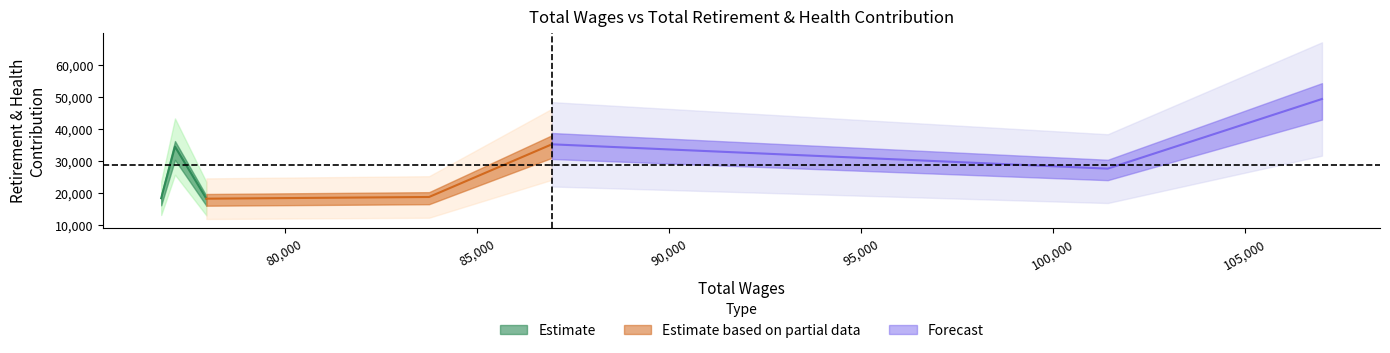

Is it true that the value at 101429.0 is 27740?

True